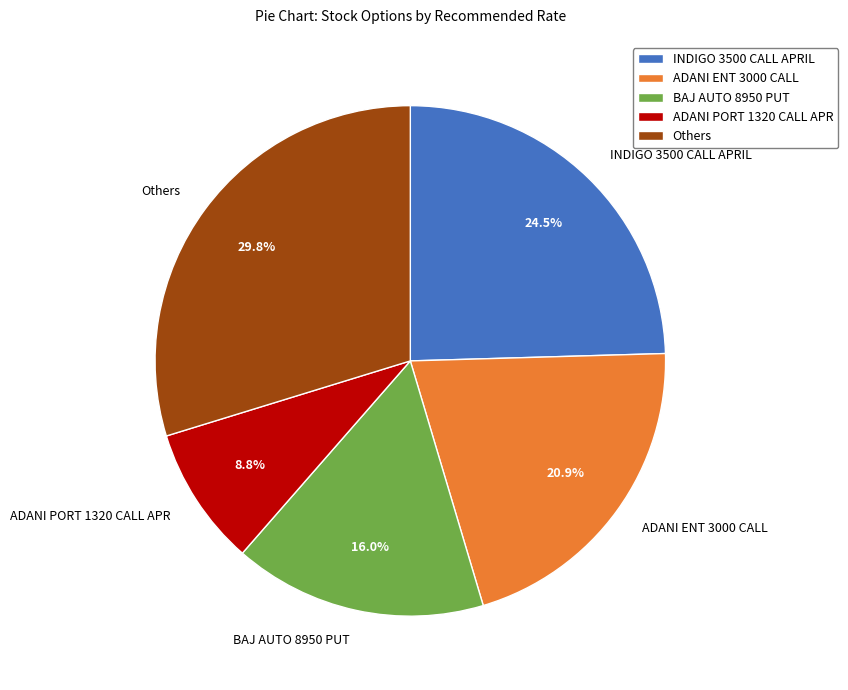

Which category has the smallest portion of the pie?

ADANI PORT 1320 CALL APR